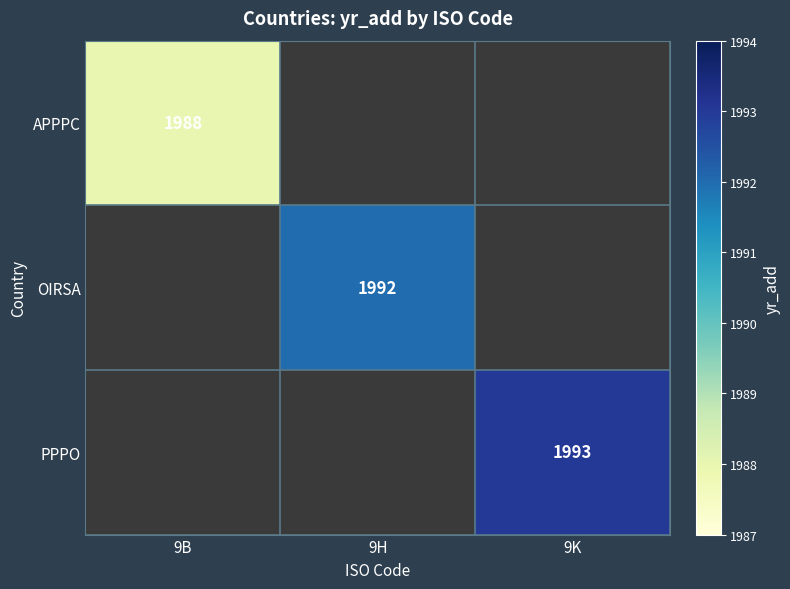

True or false: PPPO has a value of 1993 at 9K.

True